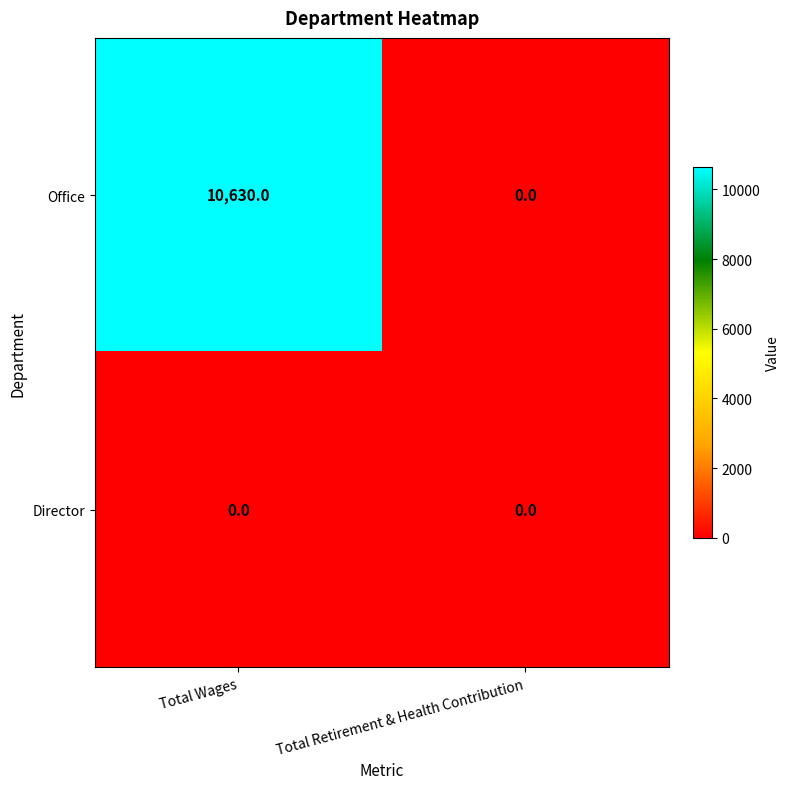

What is the total value across all series at Total Wages?

10630